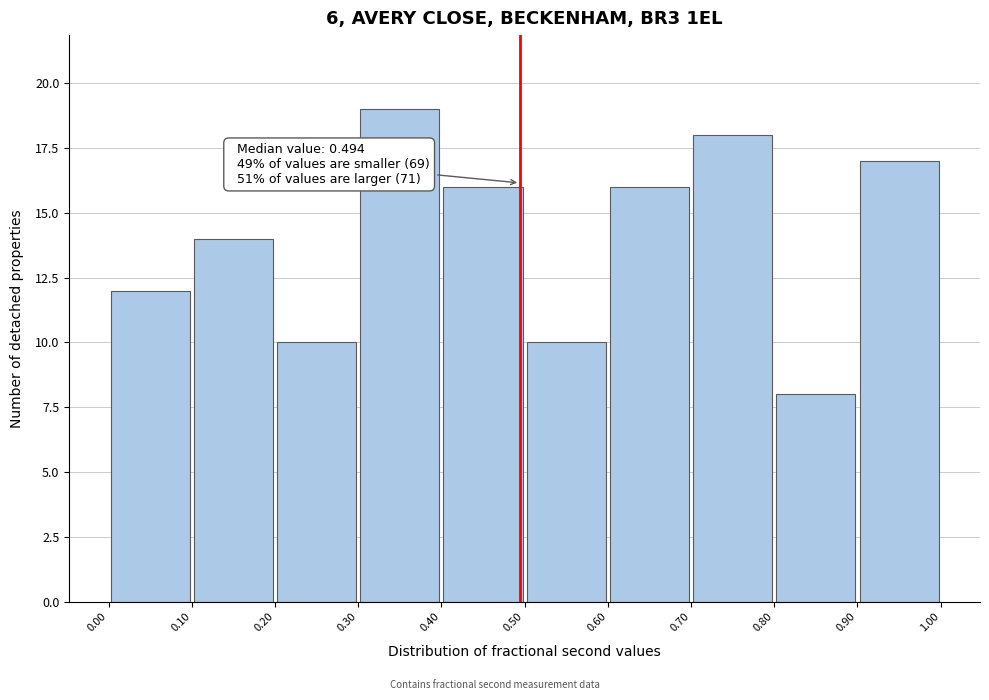

Over which range of the x-axis is the bar tallest?

0.30 to 0.40